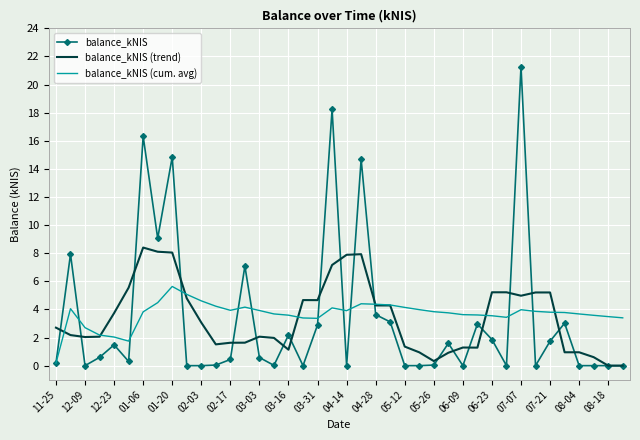

Which series has the widest spread of values?

balance_kNIS